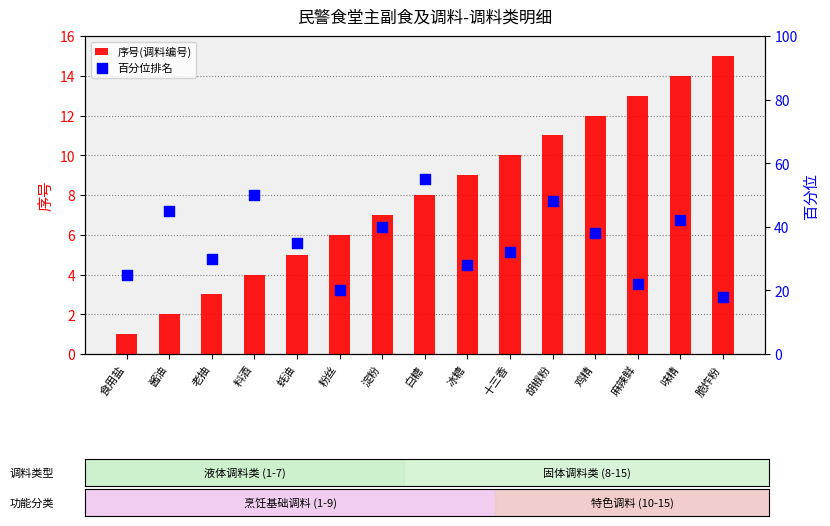

What is the total value across all series at 食用盐?

26